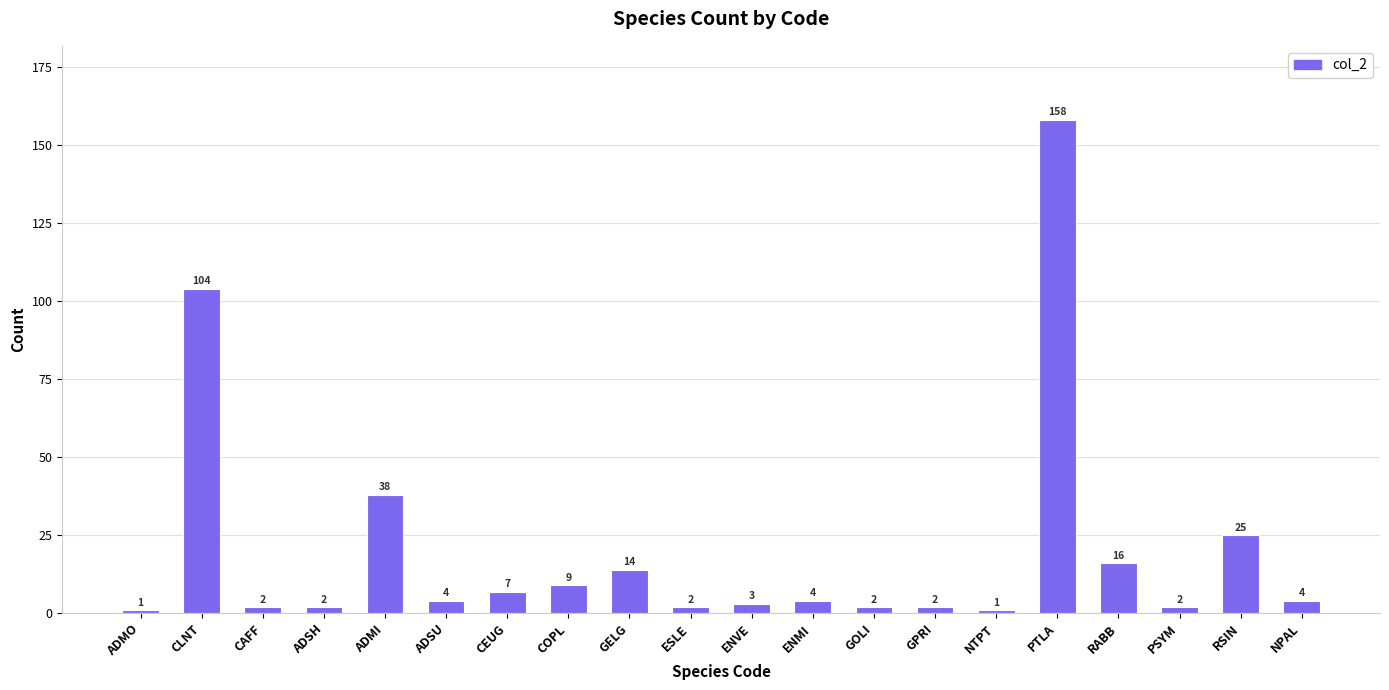

What is the greatest value displayed?

158